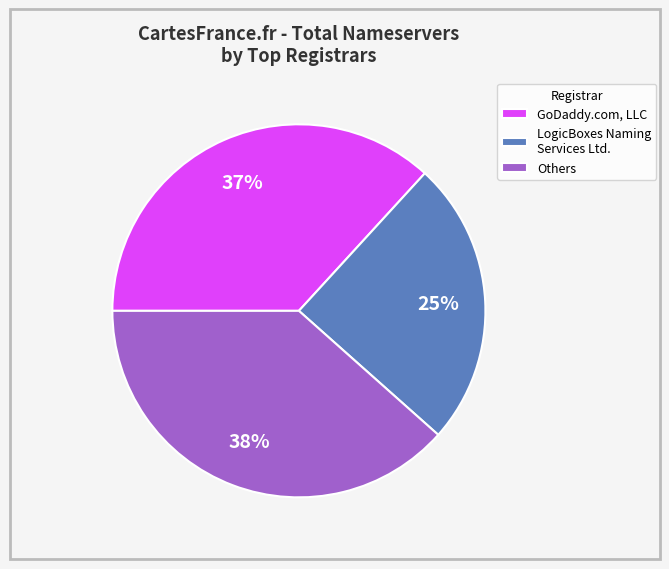

Do GoDaddy.com, LLC and LogicBoxes Naming Services Ltd. together represent more than half of the pie?

Yes